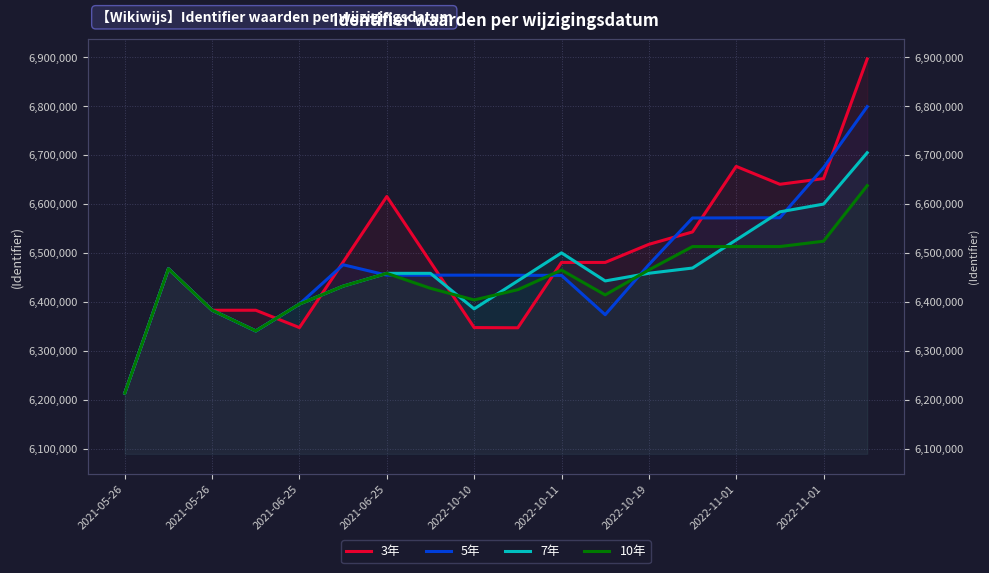

Is the value of 10年 at 2022-10-19 greater than the value of 3年 at 17?

No